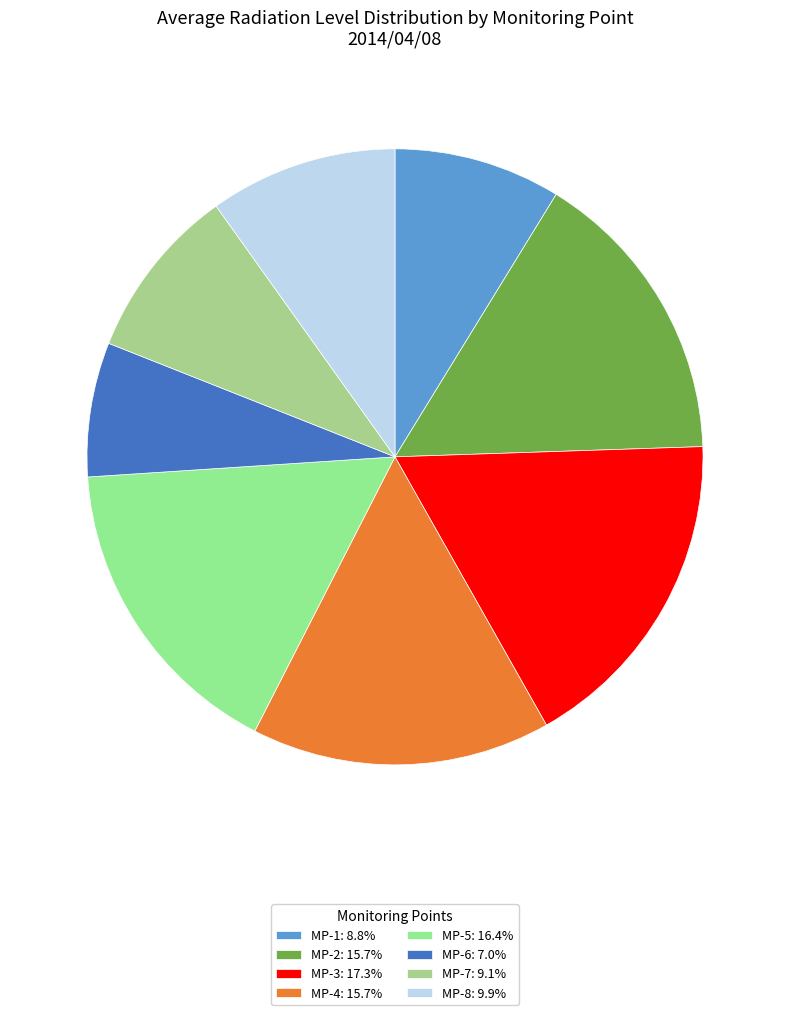

Does MP-3 represent more than half of the total?

No